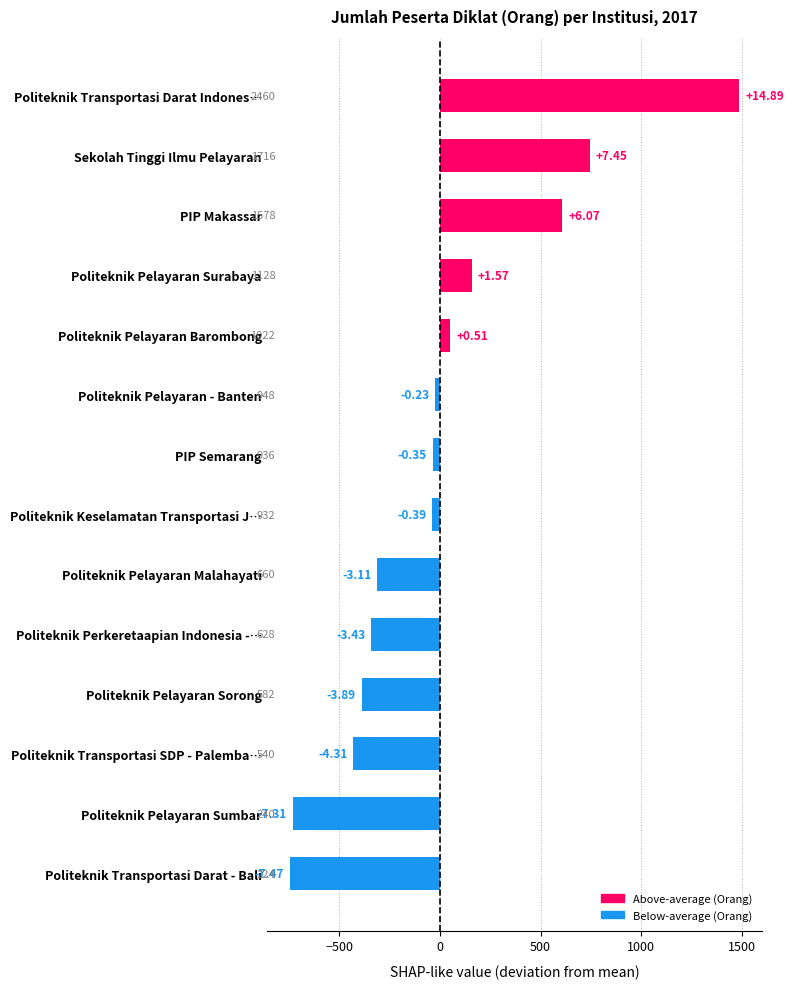

Are the bars horizontal?

Yes